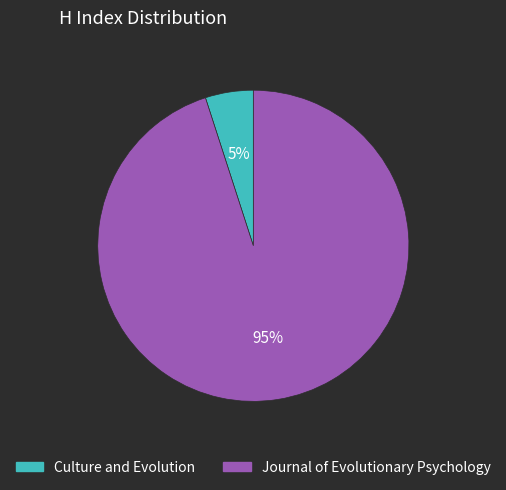

Is the sum of Journal of Evolutionary Psychology and Culture and Evolution greater than half?

Yes